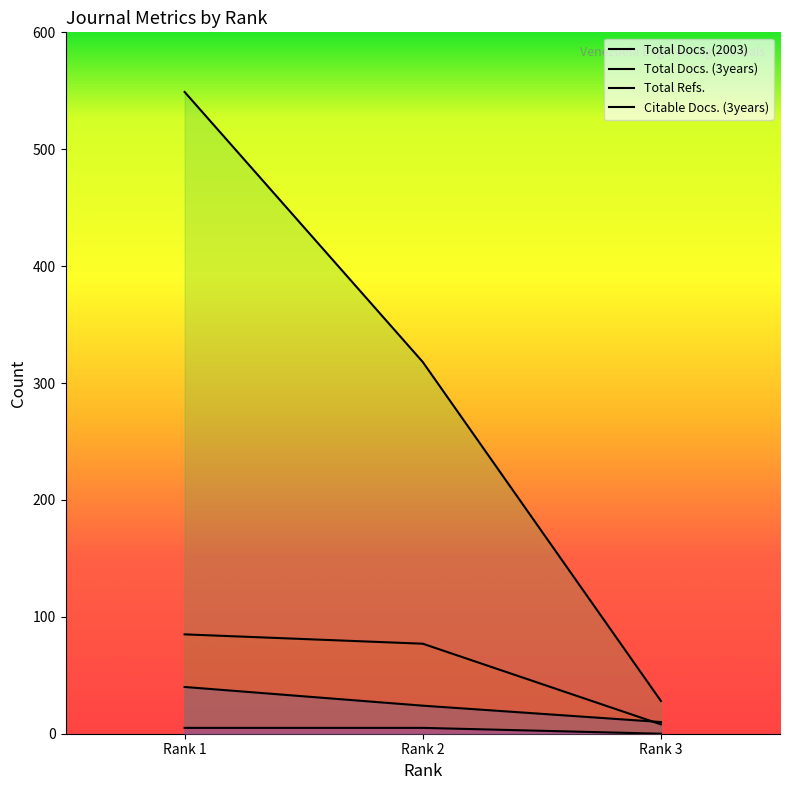

What is the value of the Total Docs. (2003) point at the 2nd from the left?

24